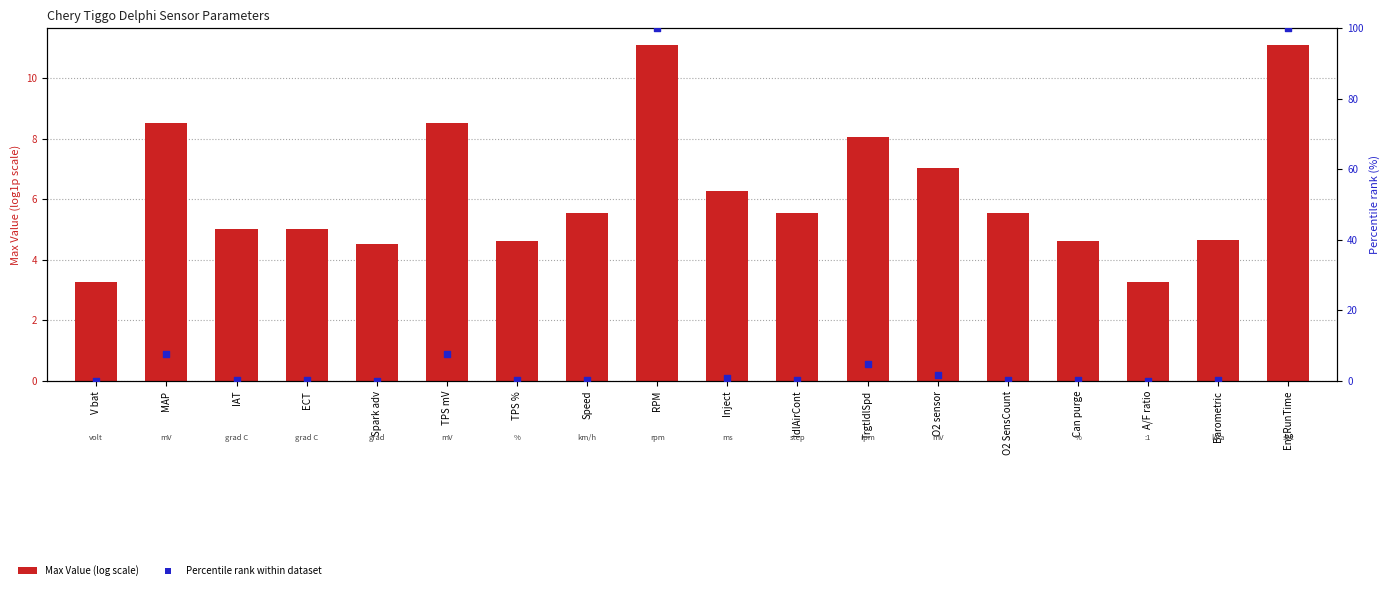

Is the value of Percentile rank within dataset at Speed greater than the value of Max Value (log scale) at TrgtIdlSpd?

No